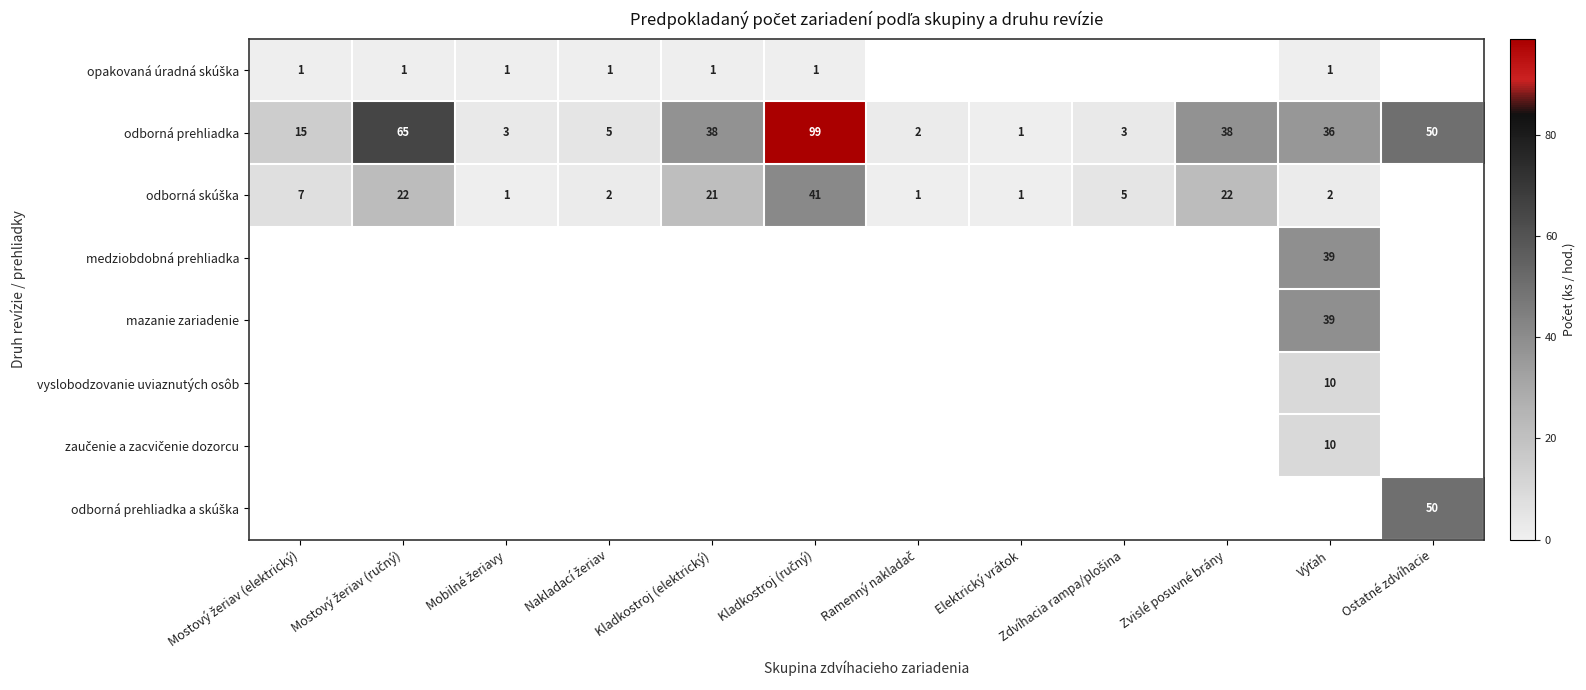

What is the average value of the odborná prehliadka series?

30